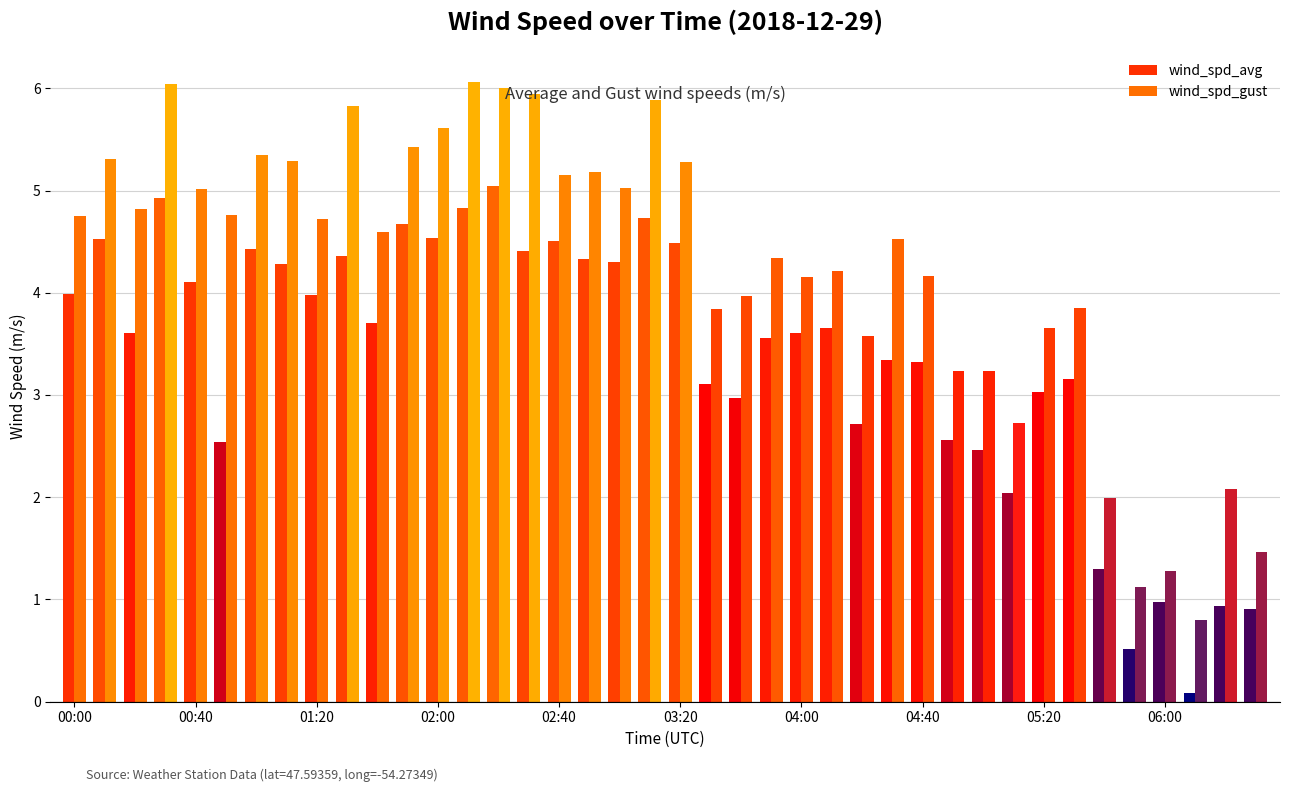

What value does the wind_spd_gust series have at 03:20?

5.3